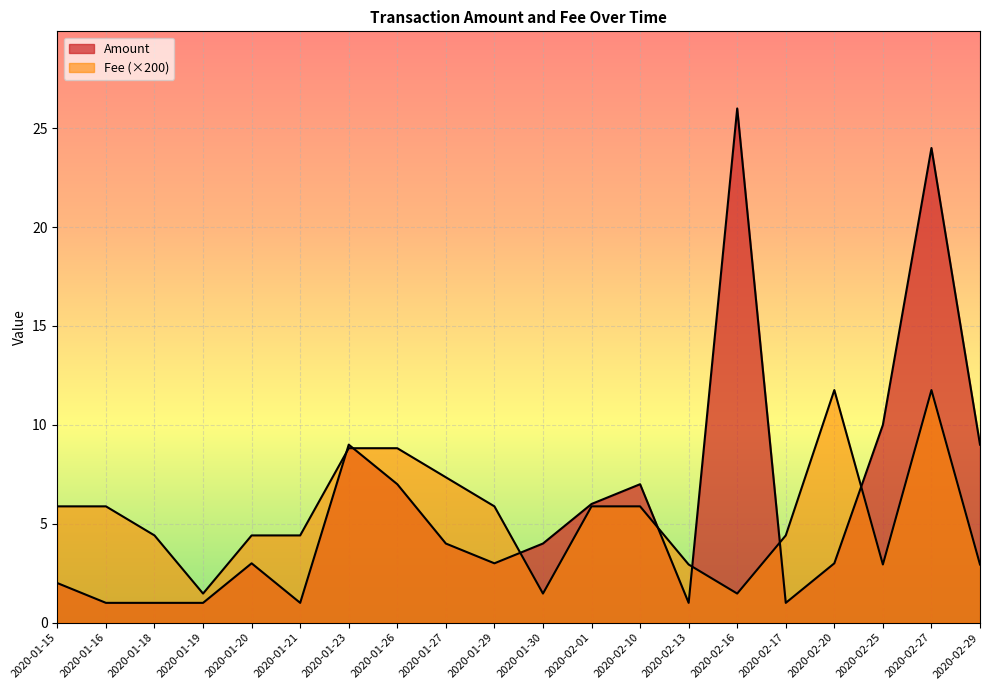

Which has a higher value, 2020-02-01 or 2020-02-20?

2020-02-01